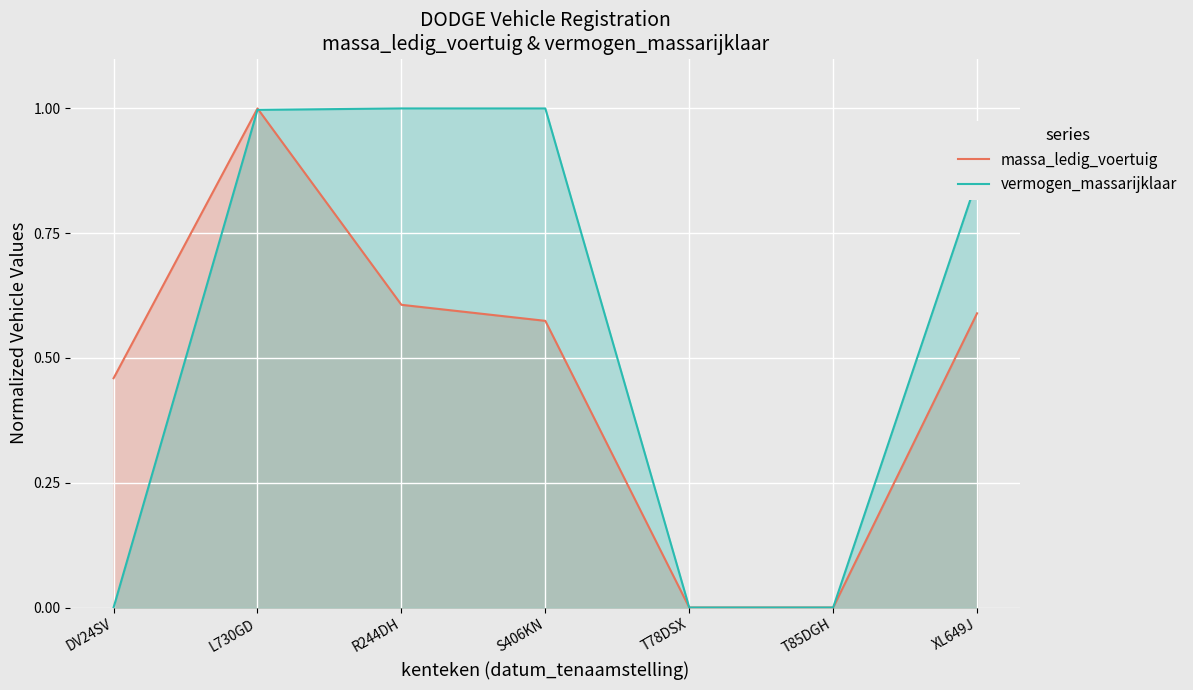

Count the massa_ledig_voertuig values in the range 0 to 1.

7